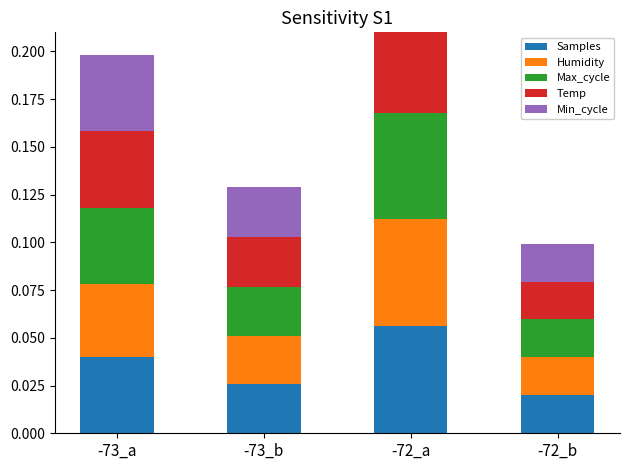

The Min_cycle series shows 0.0 at -72_a. True or false?

False